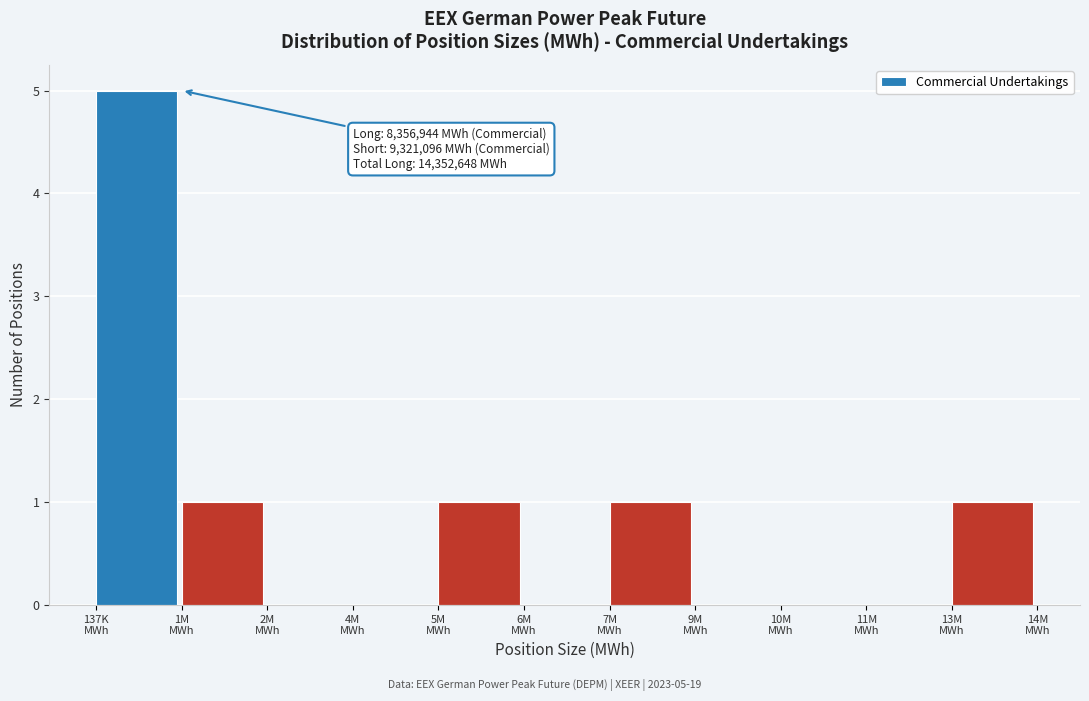

What is the sum of all values?

9